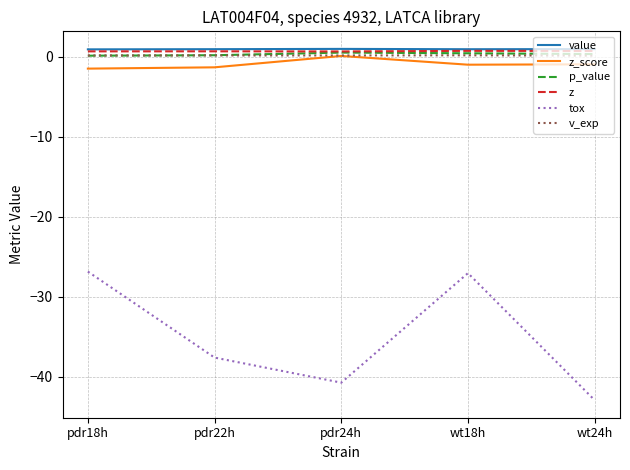

What is the greatest value displayed?

1.0